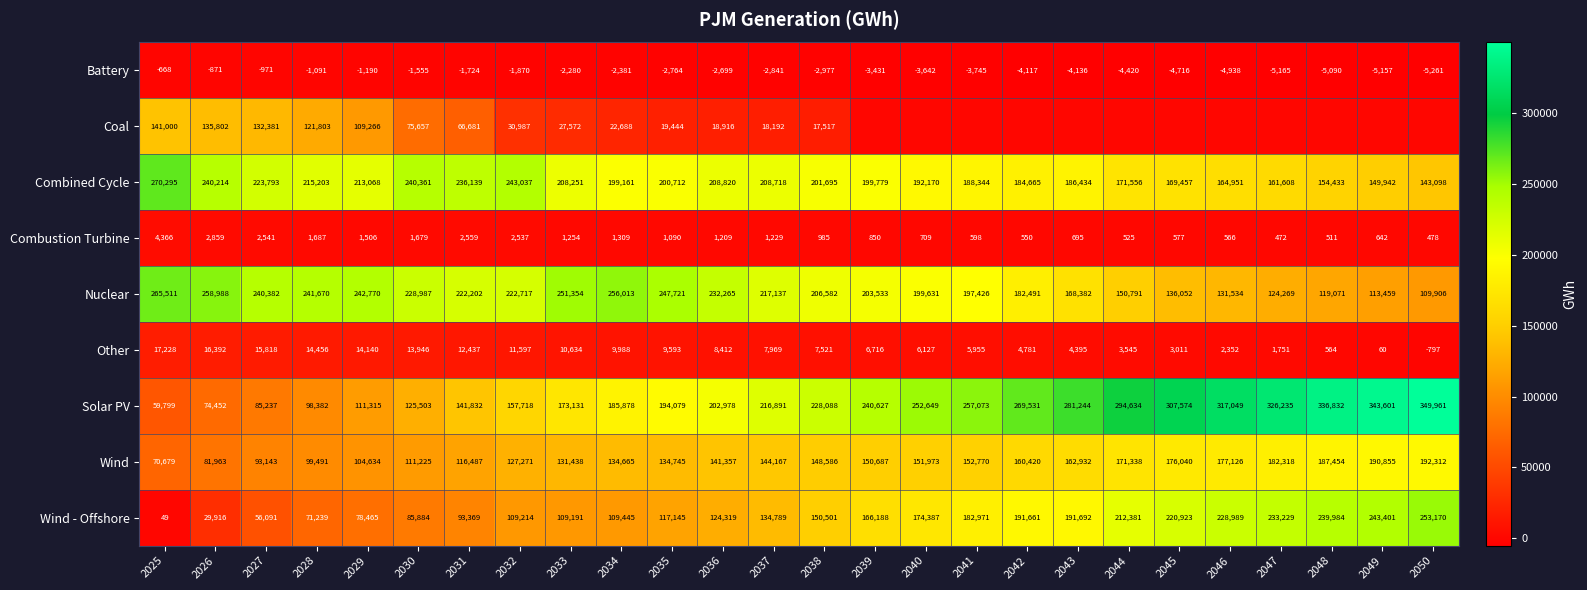

Count the number of categories in the chart.

26